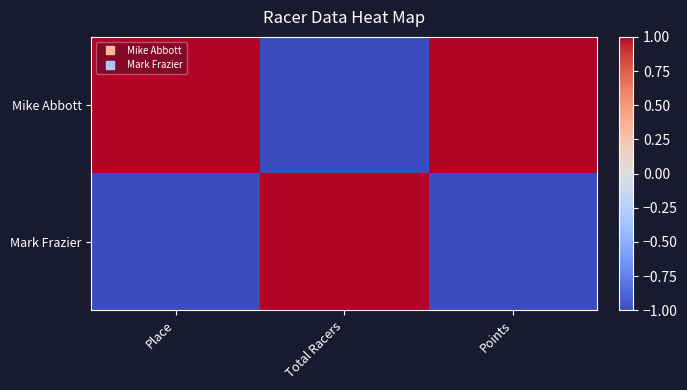

What is the greatest value displayed?

1